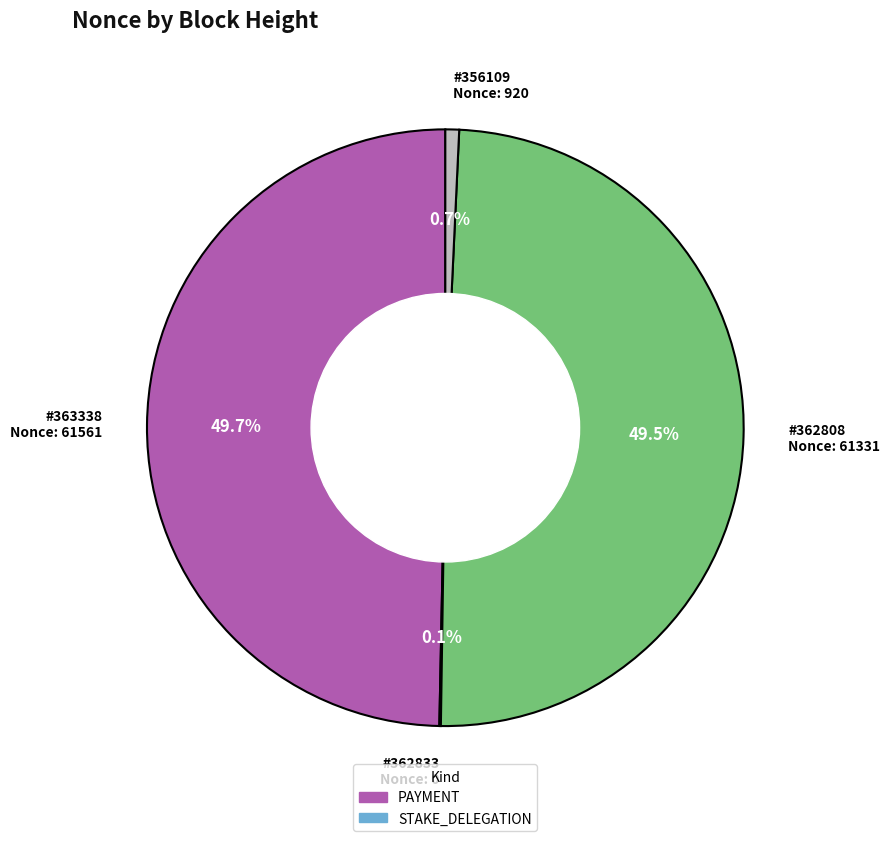

Does any single category account for the majority?

No